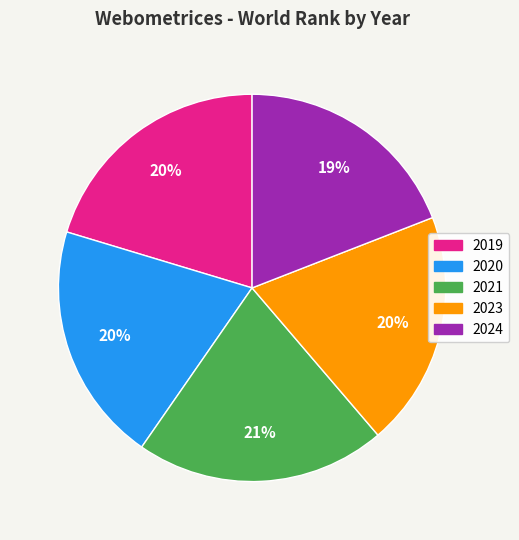

To the nearest percent, what is the average slice percentage?

20%